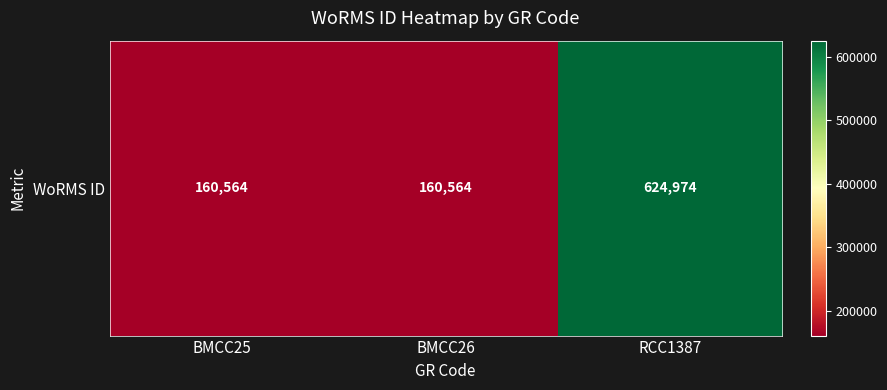

How many values are between 160564 and 624974?

3